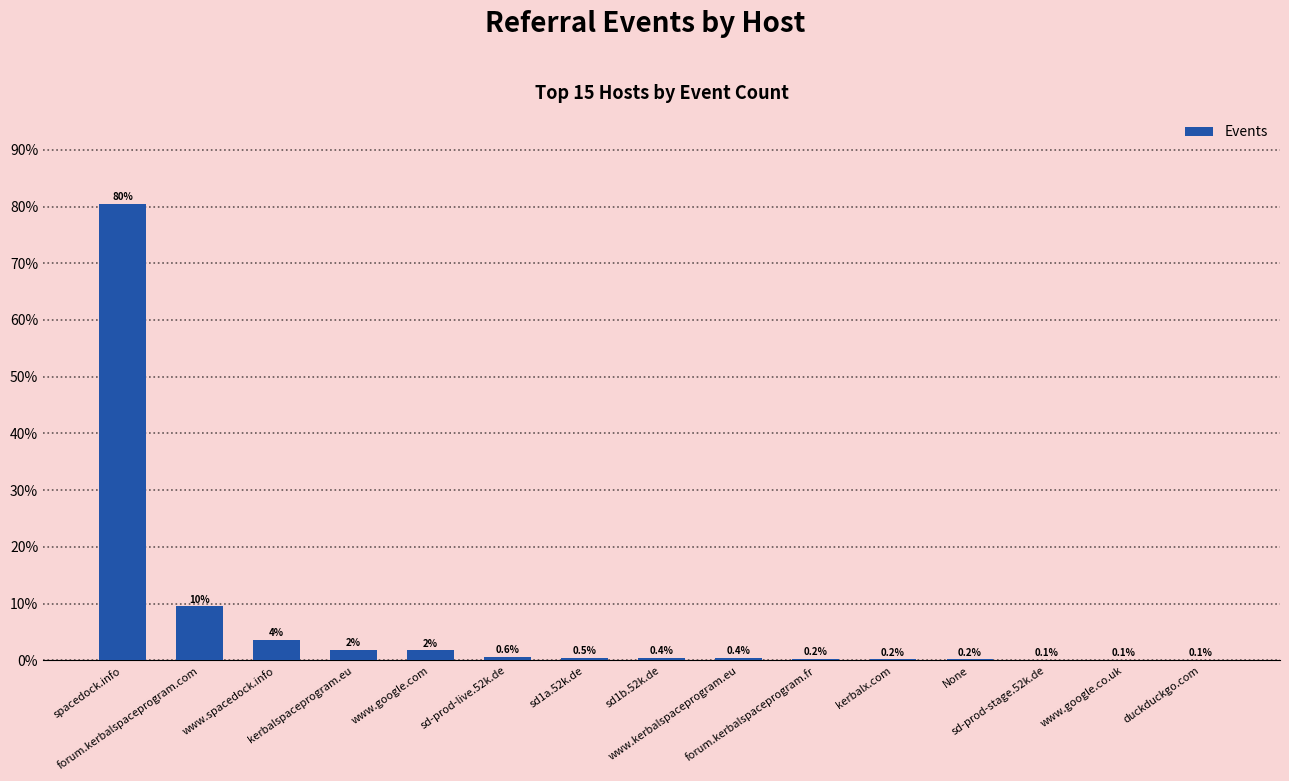

Which has a higher value, sd-prod-live.52k.de or forum.kerbalspaceprogram.fr?

sd-prod-live.52k.de